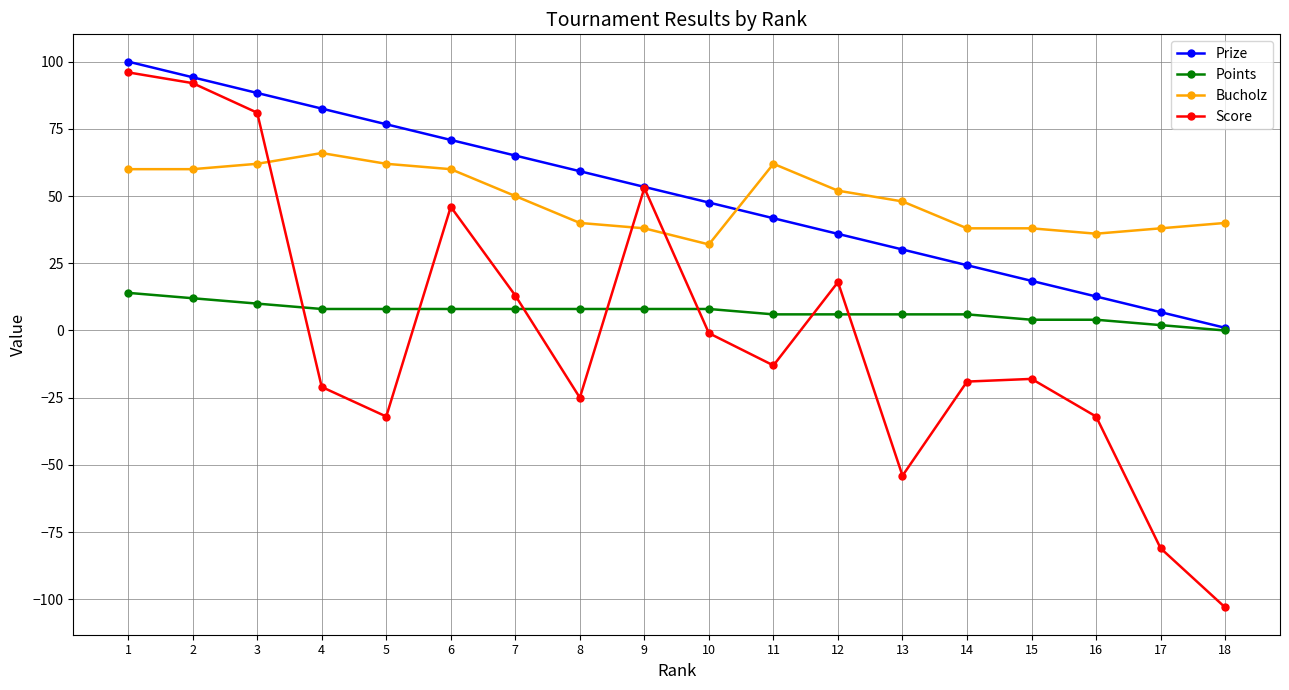

How many lines are shown in the chart?

4